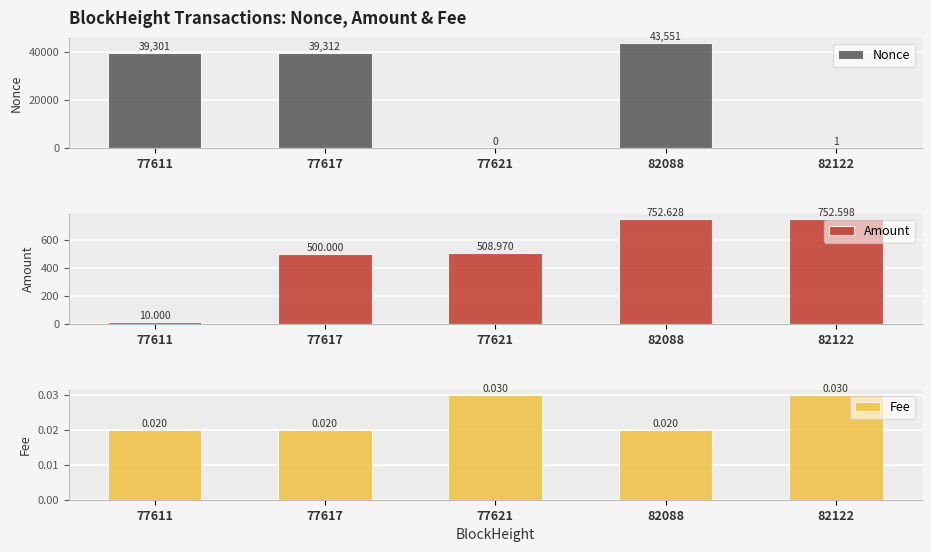

The value of Fee at 77621 is 0.0. True or false?

False